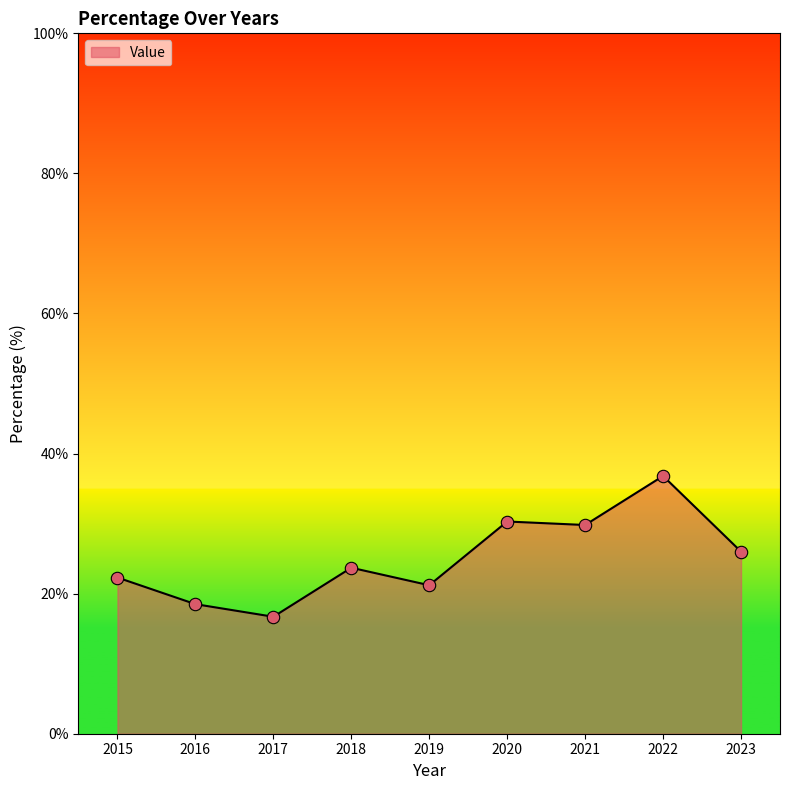

What is the change in value from 2016 to 2022?

+18.3